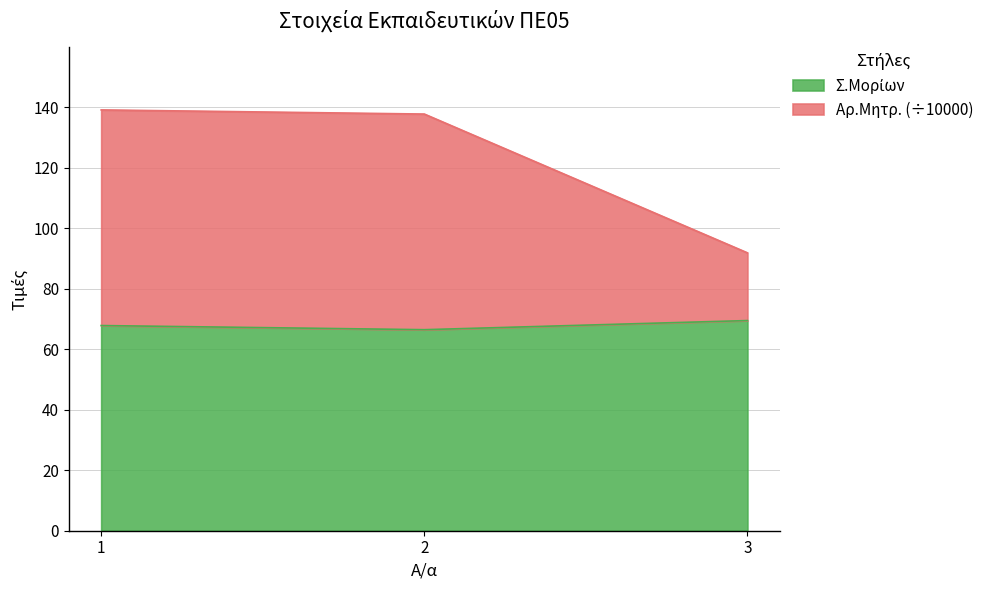

How many data points in Σ.Μορίων are above 67?

2